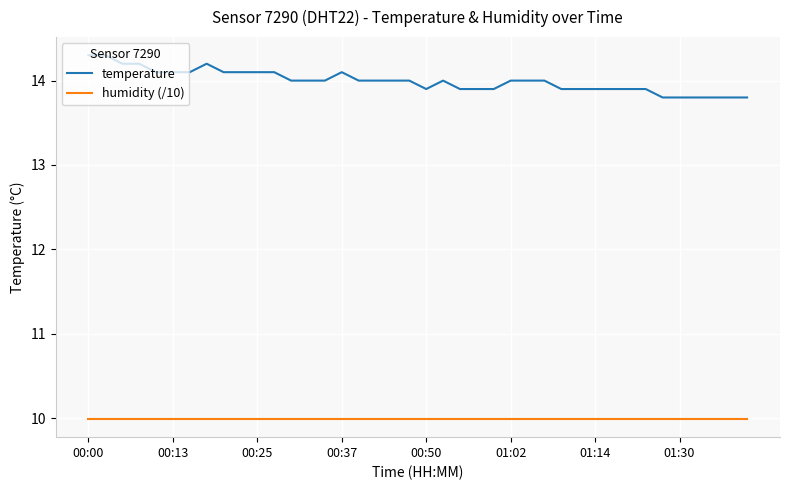

What is the difference between the maximum and minimum values in the temperature series?

0.5